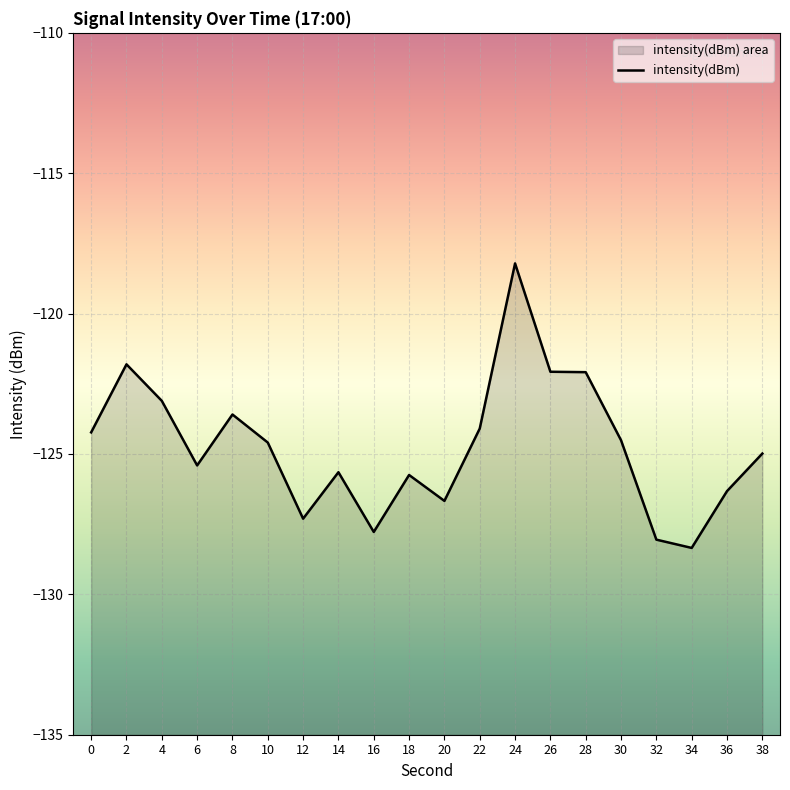

At which category does the data reach its first local valley?

6